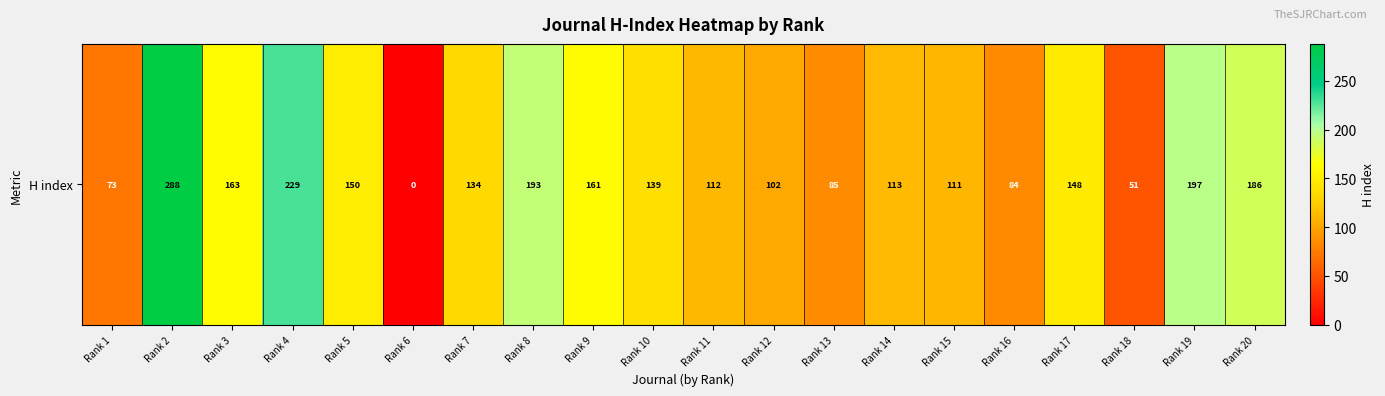

How many categories are shown in the chart?

20